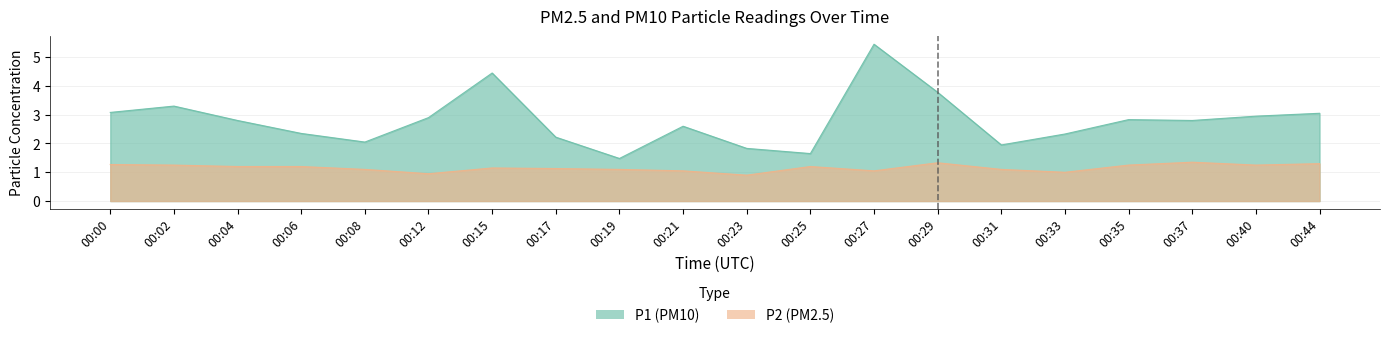

Between 00:19 and 00:23, which is larger?

00:23